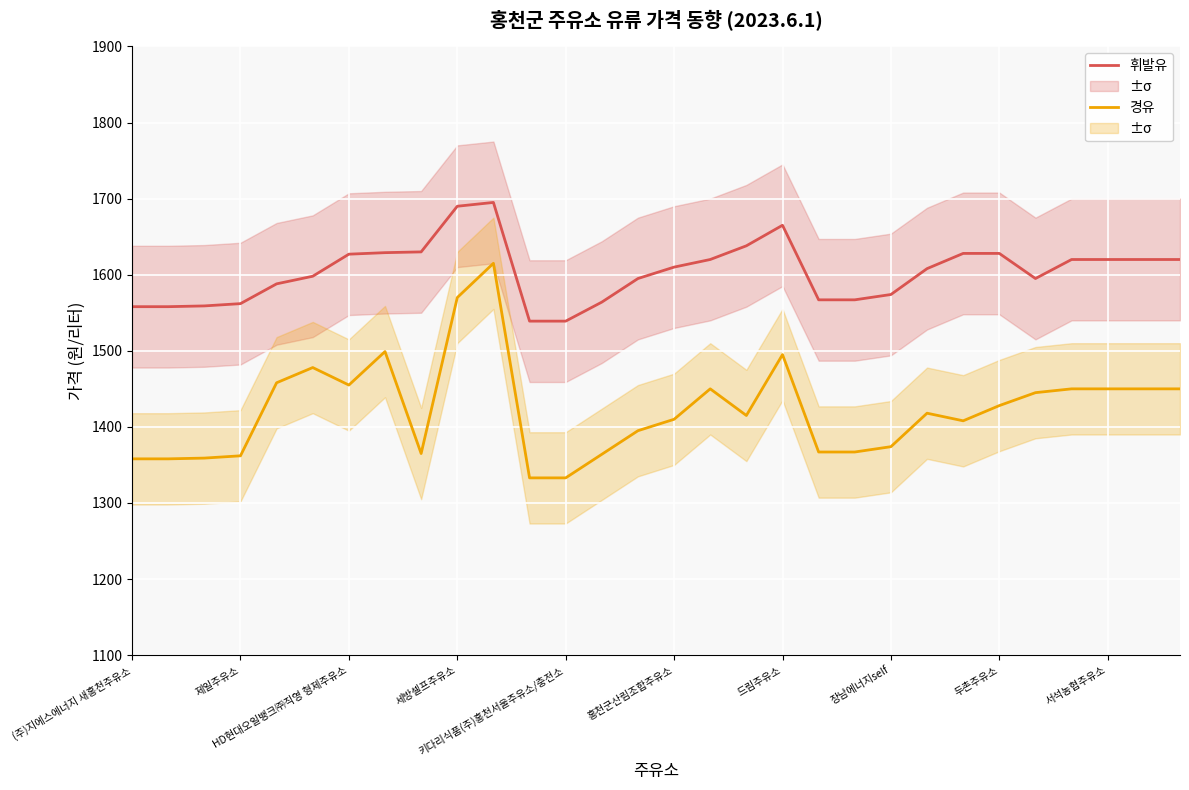

Where is the first local maximum for 휘발유?

10